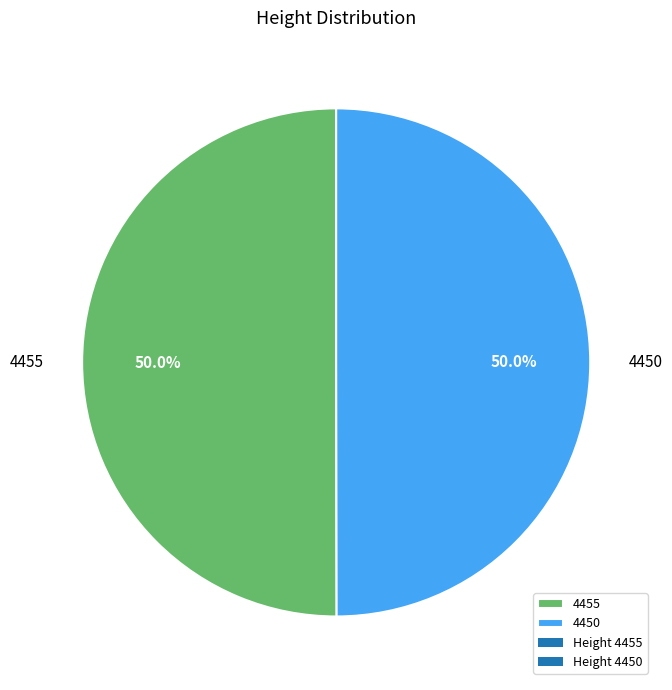

What portion of the pie excludes 4450?

50.0%